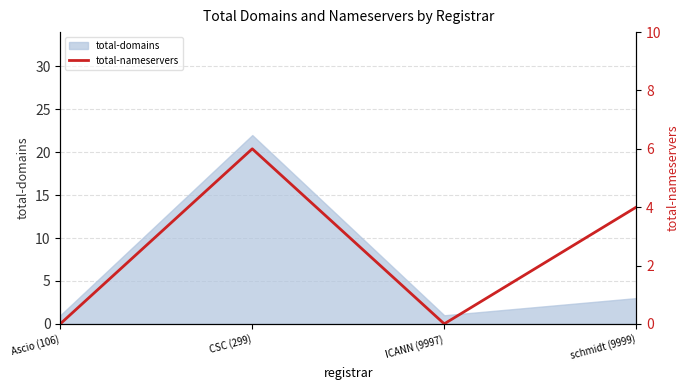

Does the chart display data point markers on the line(s)?

No